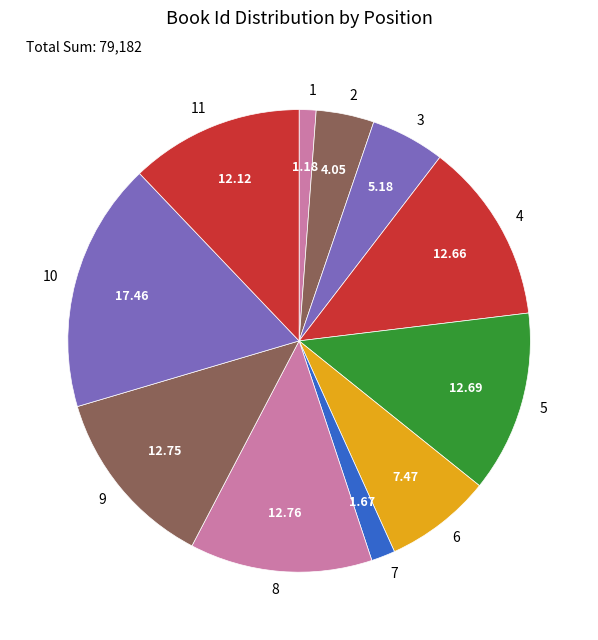

Combined, do 9 and 10 account for over 50%?

No